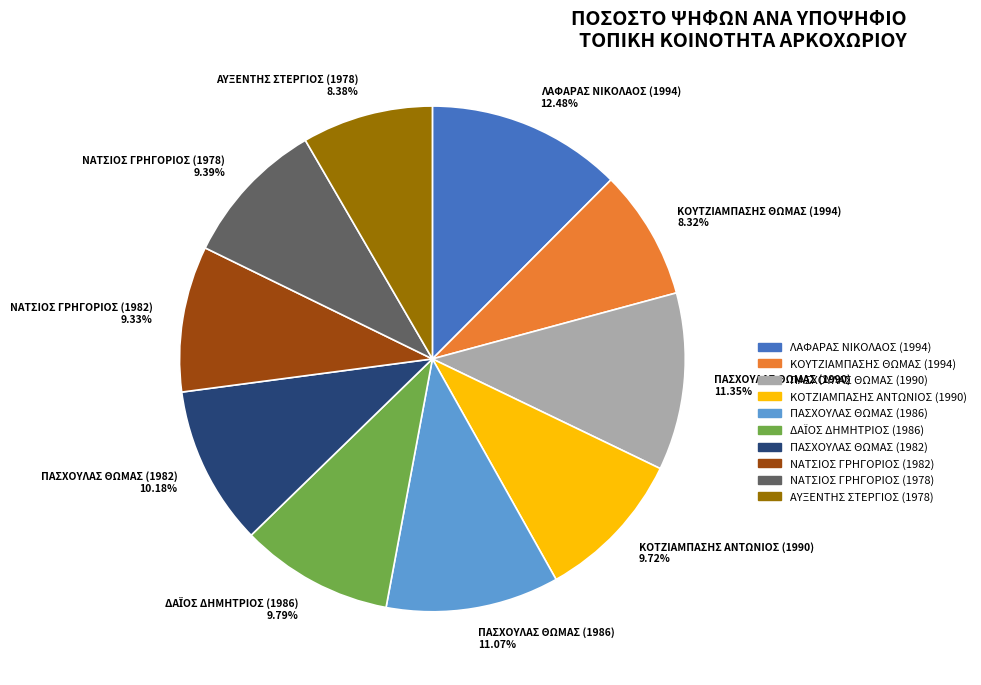

What portion of the pie excludes ΑΥΞΕΝΤΗΣ ΣΤΕΡΓΙΟΣ (1978)?

91.6%